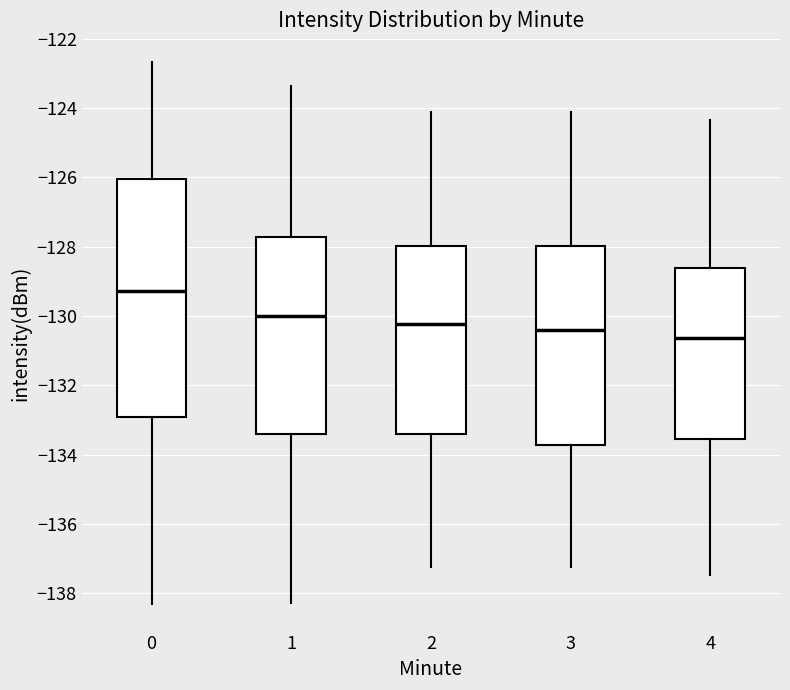

Which box has the lowest median line?

4